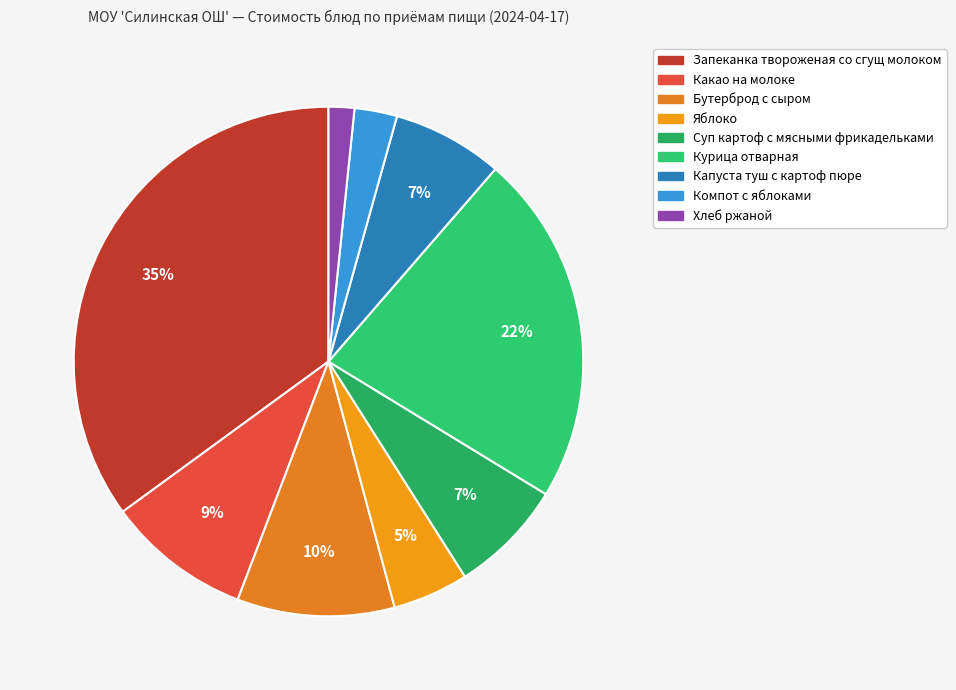

How many segments does this pie chart have?

9